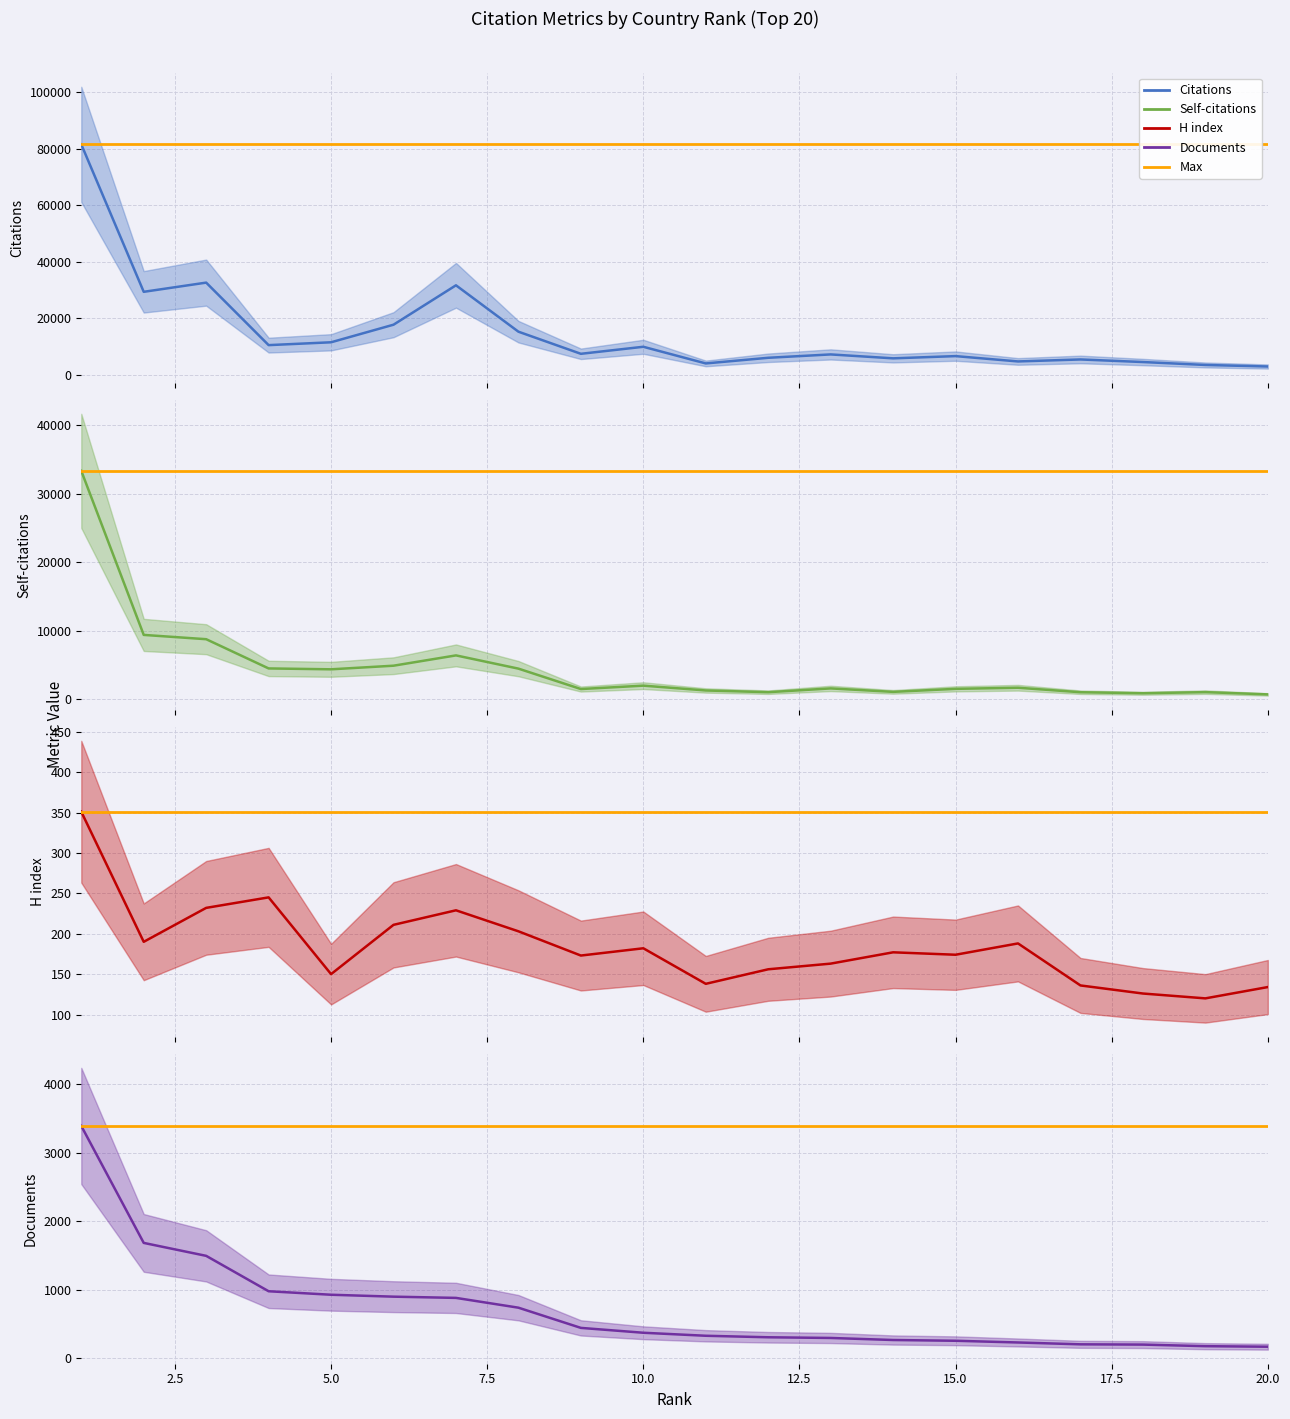

What is the approximate value of Citations at 15?

6610